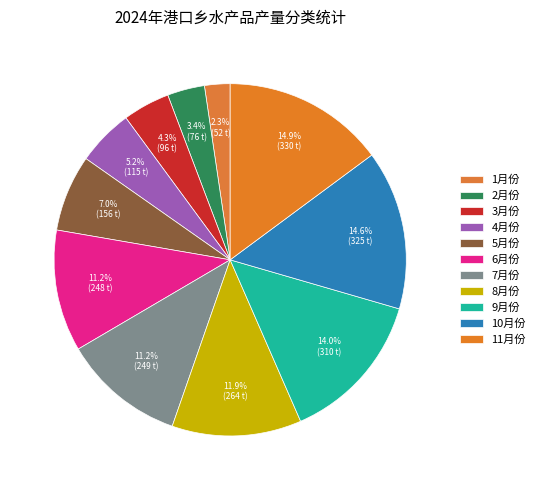

How many segments does this pie chart have?

11